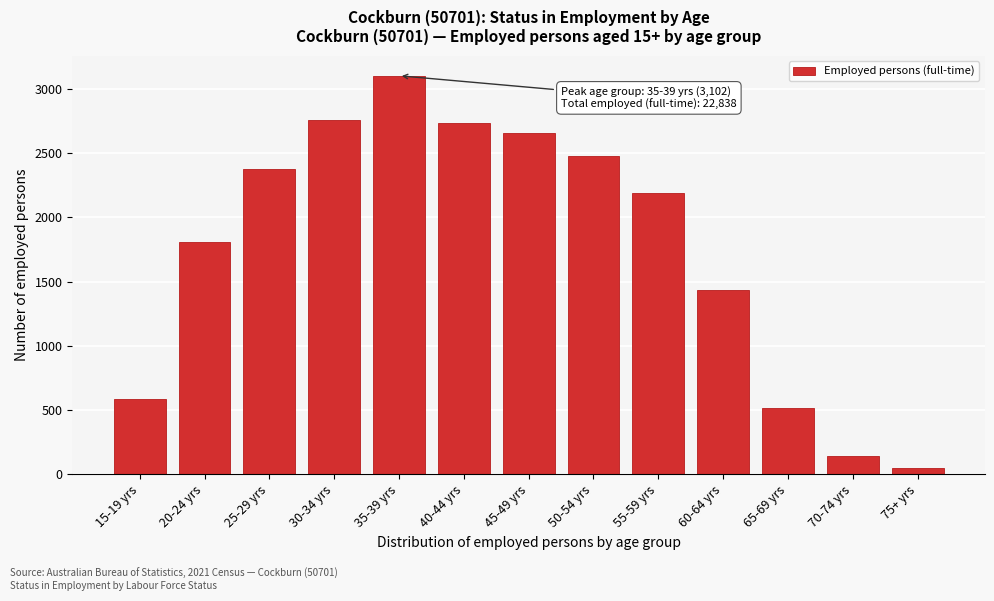

Reading right to left, transcribe all the data shown in this chart.

54	141	514	1437	2187	2476	2660	2738	3102	2761	2374	1808	586